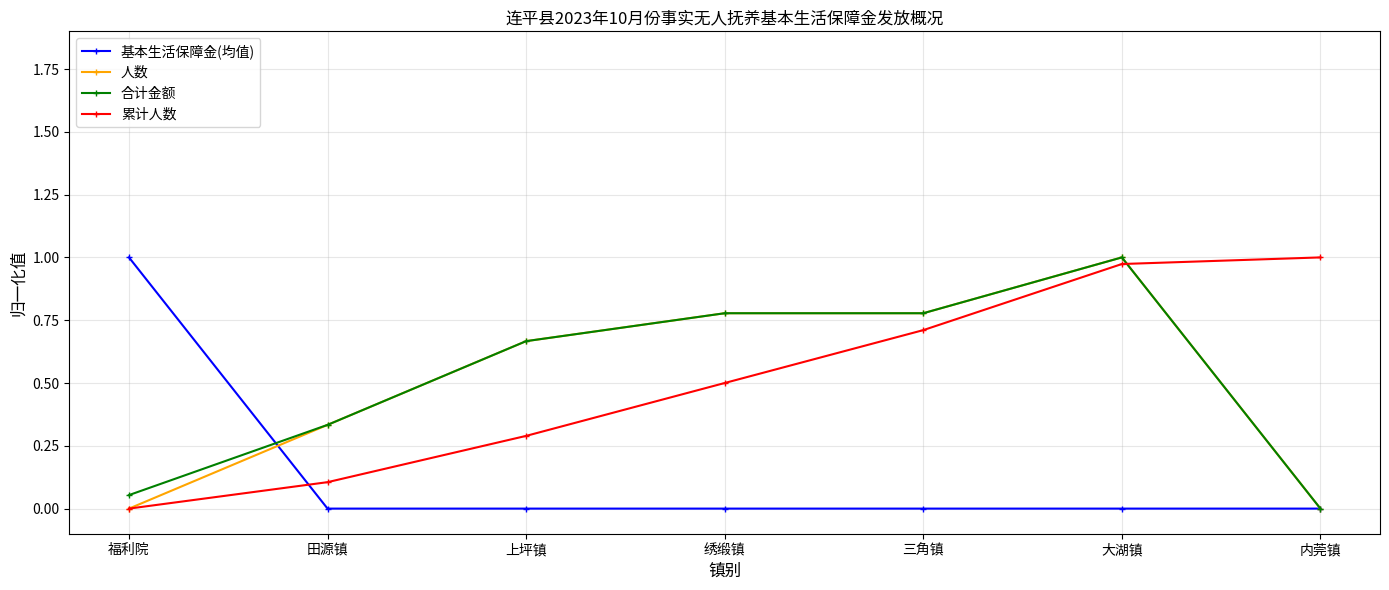

What is the label of the 4th point from the right?

绣缎镇